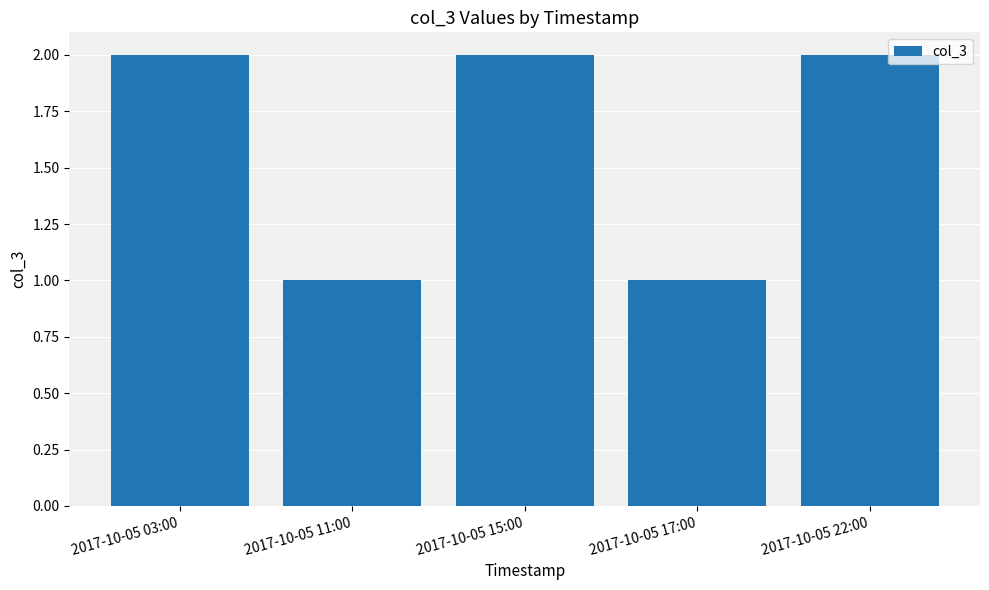

What is the change in value from 2017-10-05 11:00 to 2017-10-05 22:00?

+1